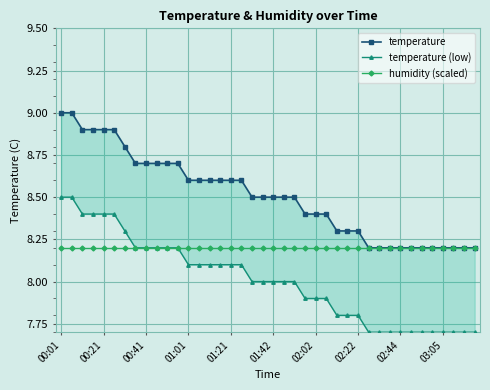

Rank the series by their average value, from lowest to highest.

temperature (low), humidity (scaled), temperature